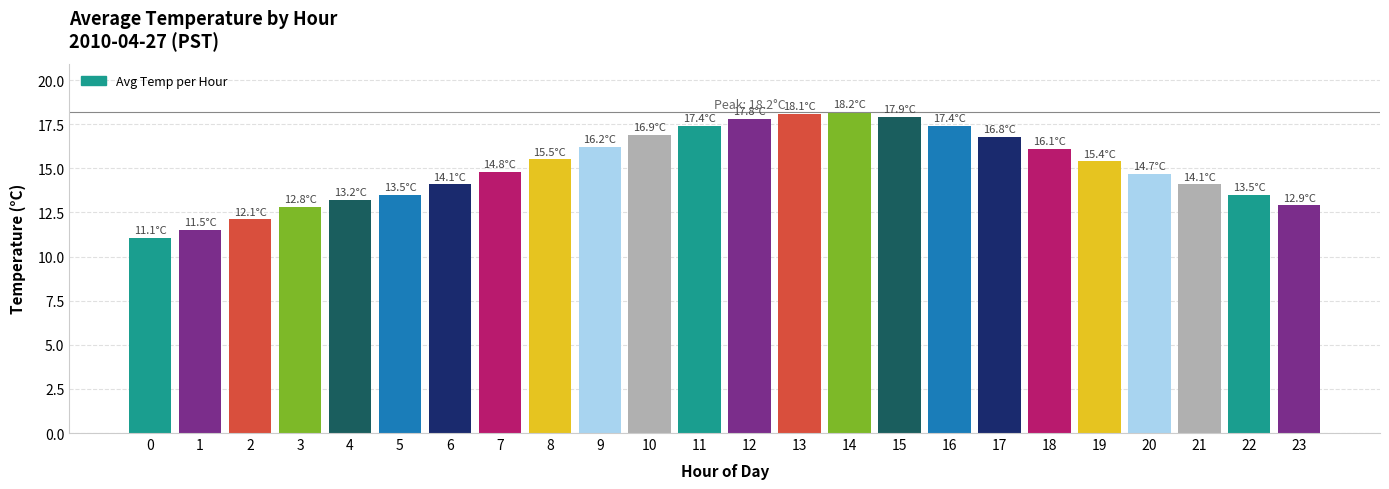

What is the sum of all values?

362.0